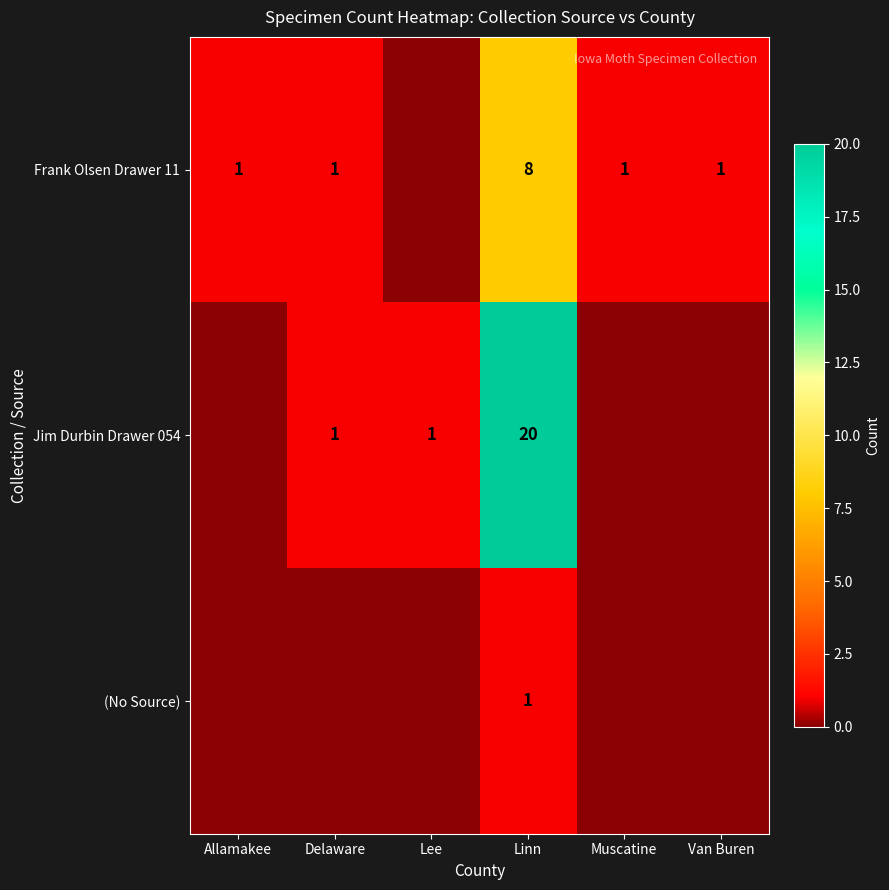

What is the sum of the Frank Olsen Drawer 11 values at Allamakee and Linn?

9